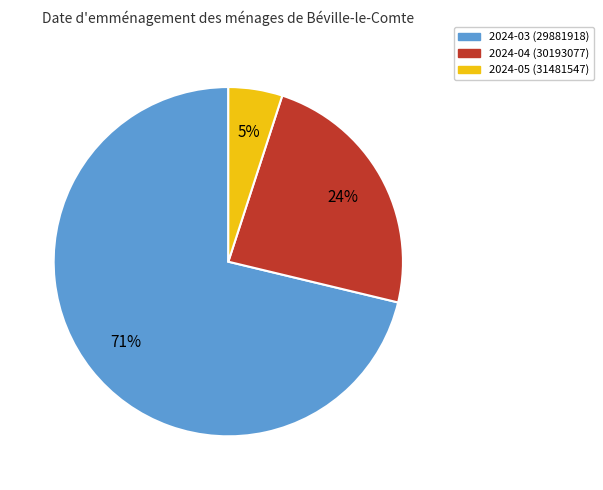

To the nearest percent, what is the difference between the largest and smallest slice percentages?

66%